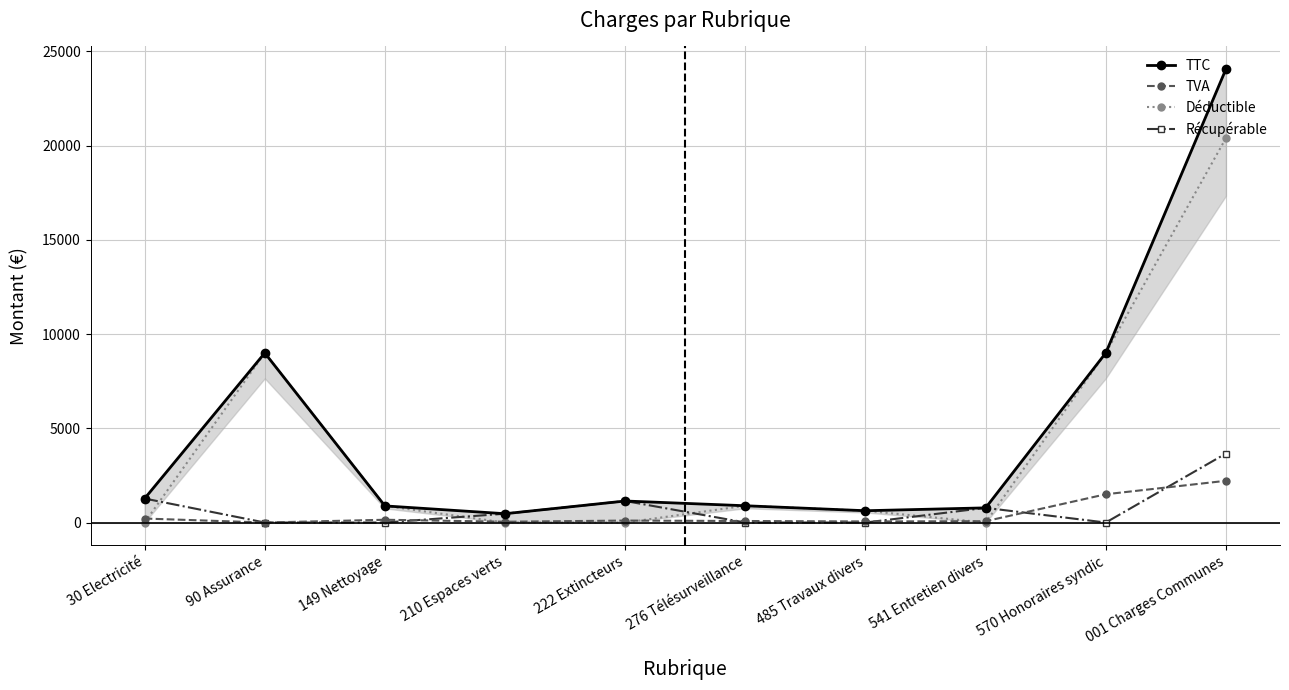

At which category is the sum across all series the highest?

001 Charges Communes